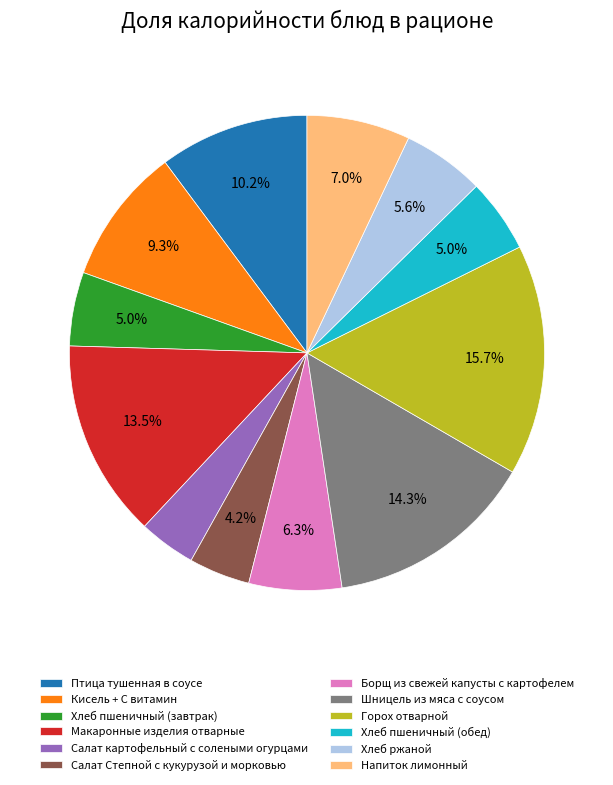

To the nearest percent, what percentage of the pie is Кисель + С витамин?

9%